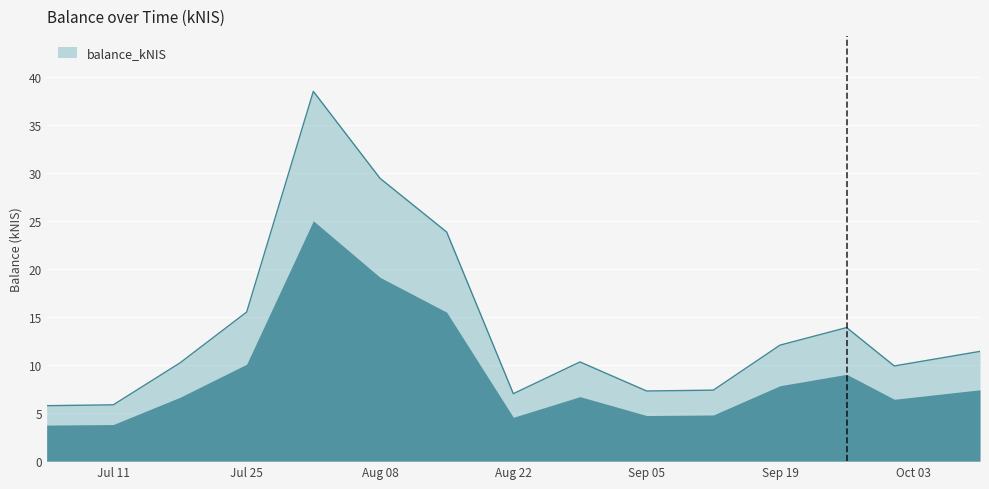

What is the smallest value displayed?

5.8